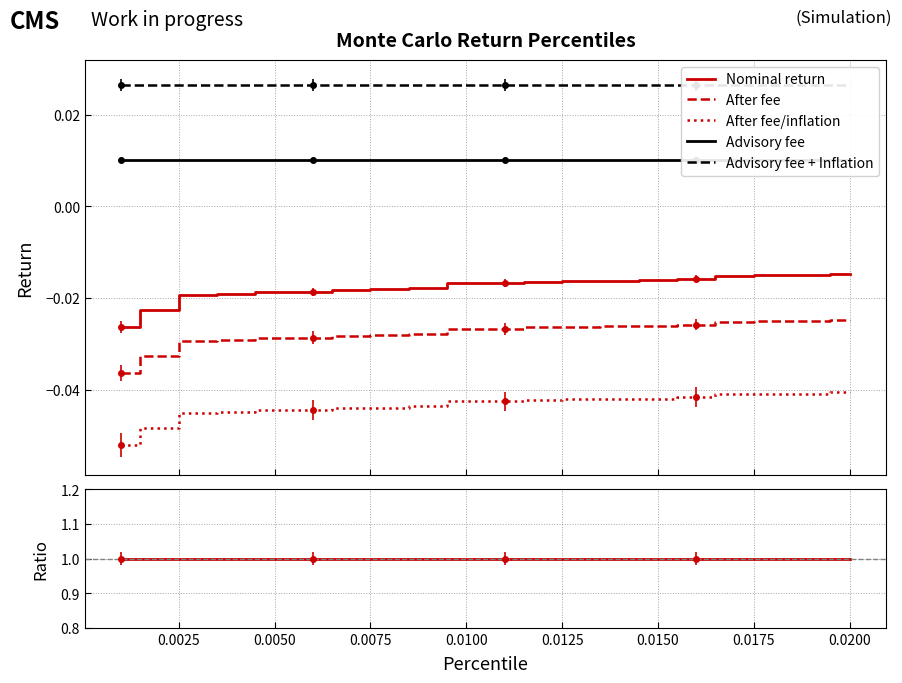

Is it true that Nominal return equals 1.6 at 0.0000?

False